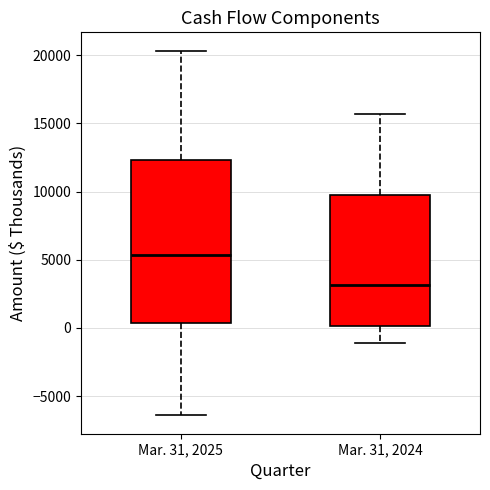

Reading left to right, read every box against the y-axis: the position of its median line, the range the box covers, and the ends of its whiskers. The values are not printed on the chart, so give them approximately, as read against the axis.

Mar. 31, 2025: median 5500, box 500 to 12500, whiskers -6500 to 20500
Mar. 31, 2024: median 3000, box 0 to 10000, whiskers -1000 to 15500